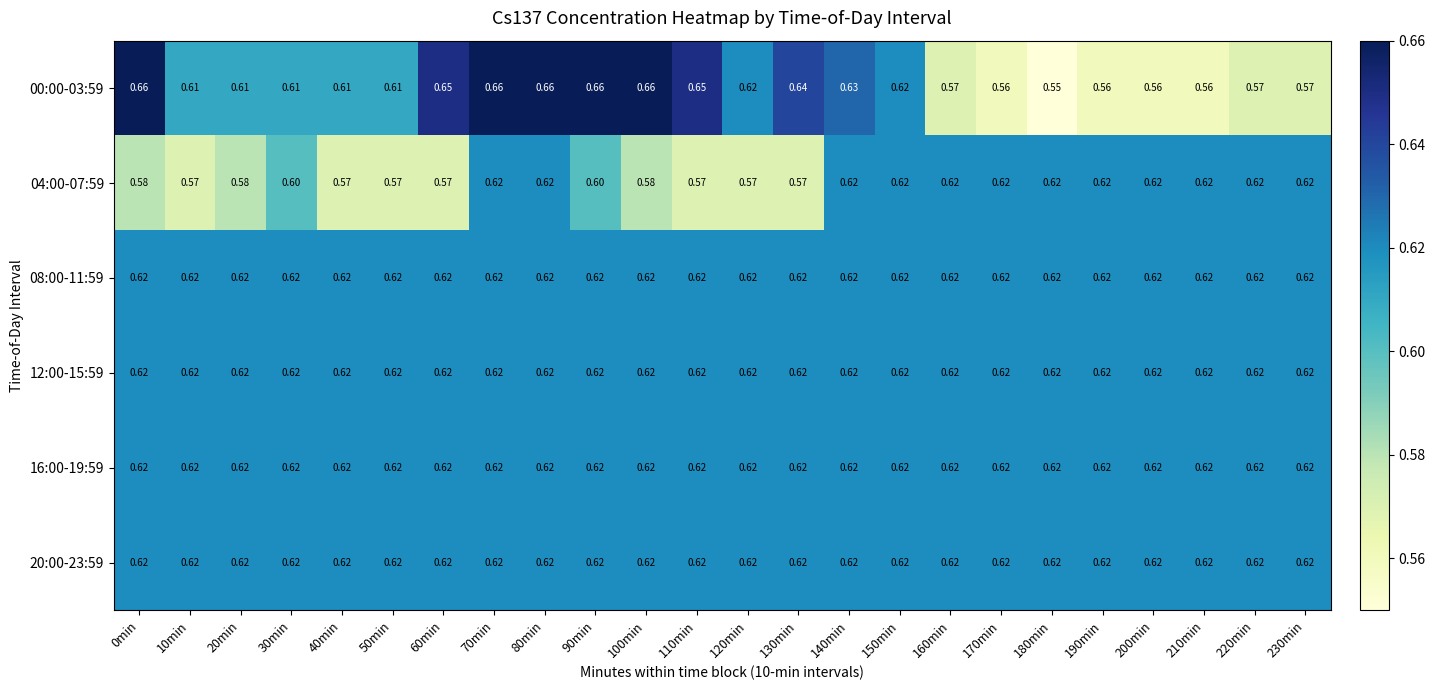

Which series has the widest spread of values?

00:00-03:59